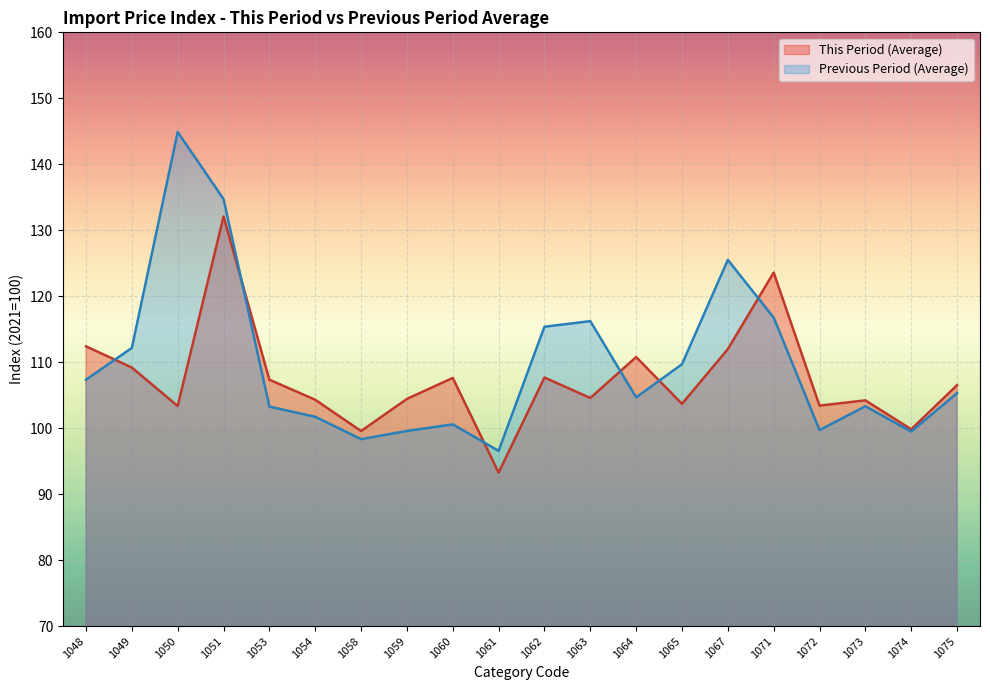

What are all the series names shown in the legend?

This Period (Average), Previous Period (Average)